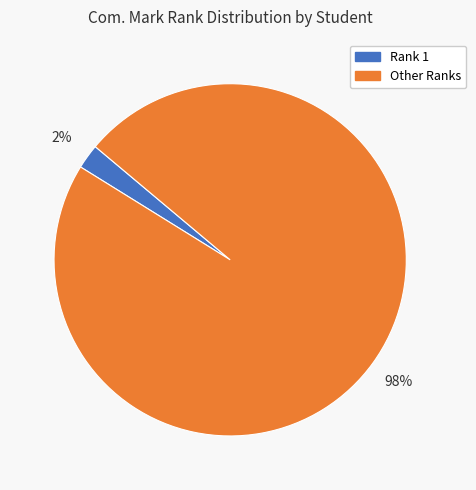

Is the sum of Other Ranks and Rank 1 greater than half?

Yes